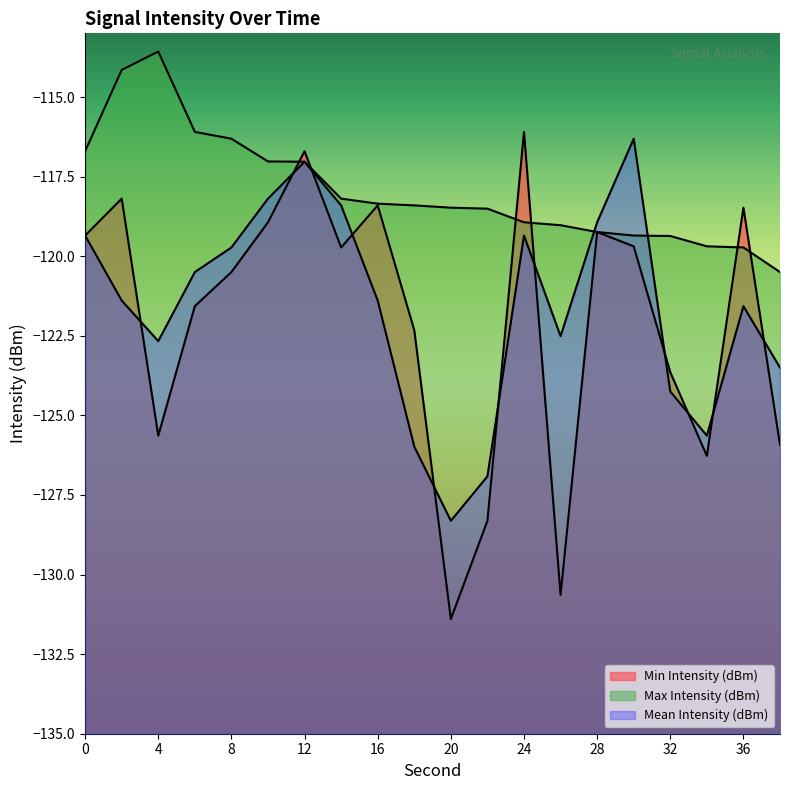

What are all the series names shown in the legend?

Min Intensity (dBm), Max Intensity (dBm), Mean Intensity (dBm)